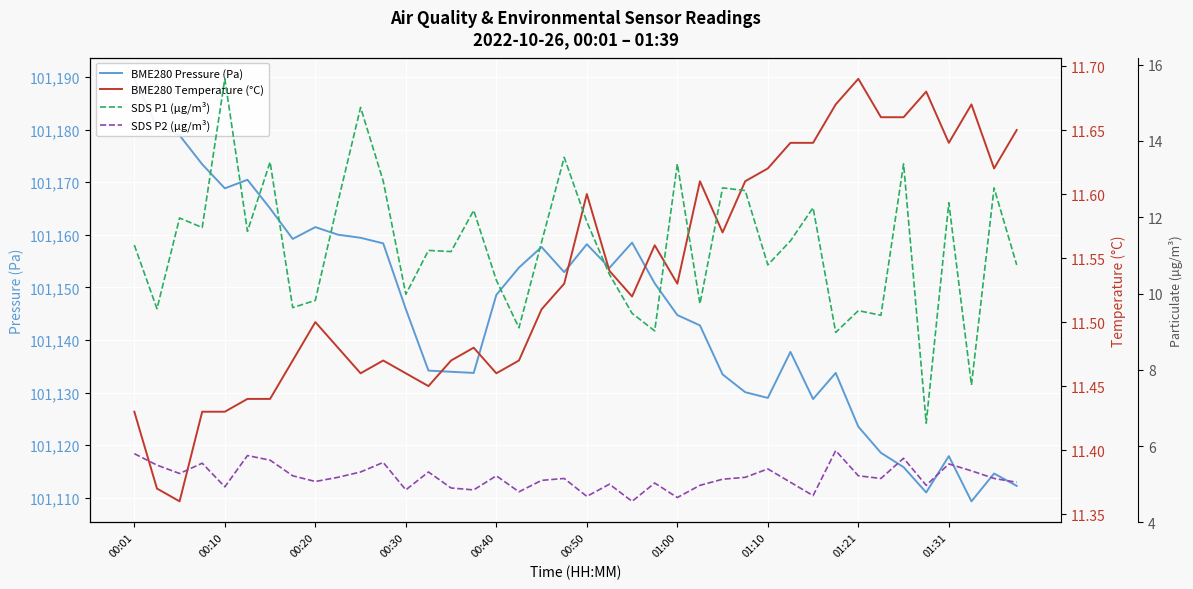

True or false: SDS P1 (µg/m³) and SDS P2 (µg/m³) intersect in this chart.

False